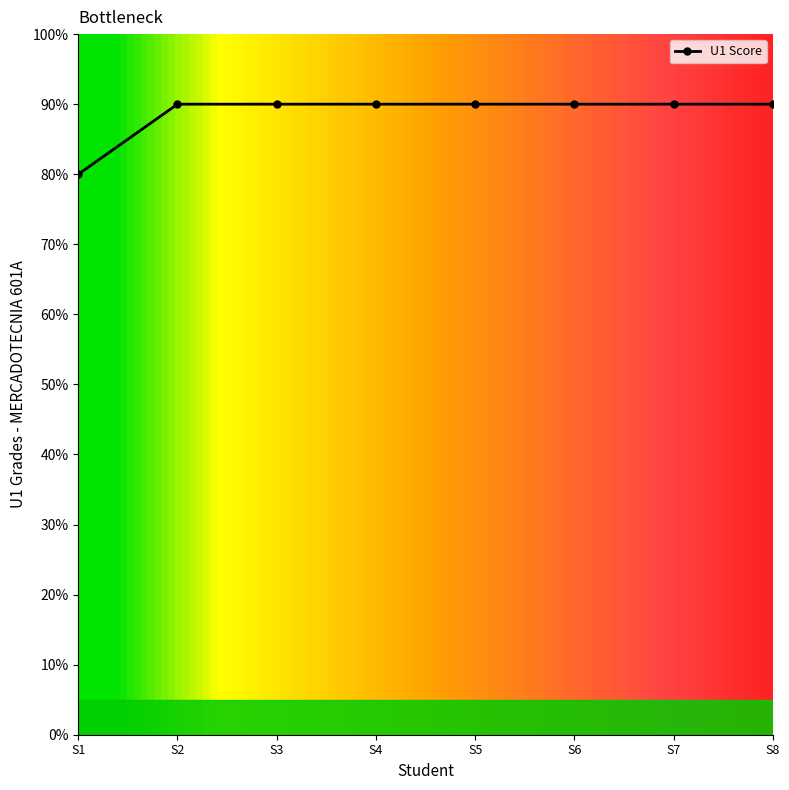

What is the value of the 8th point from the left?

90